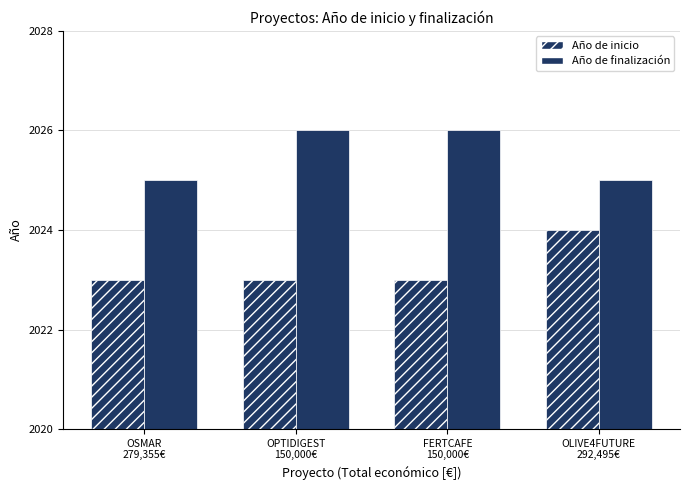

The value of Año de finalización at OLIVE4FUTURE
292,495€ is 2025. True or false?

True